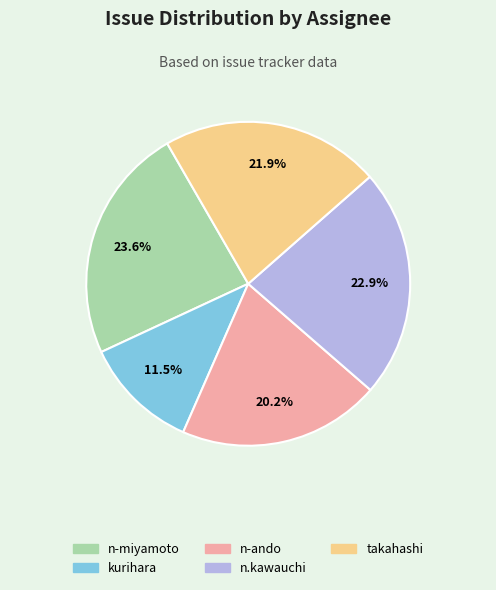

What percentage is NOT represented by kurihara?

88.5%